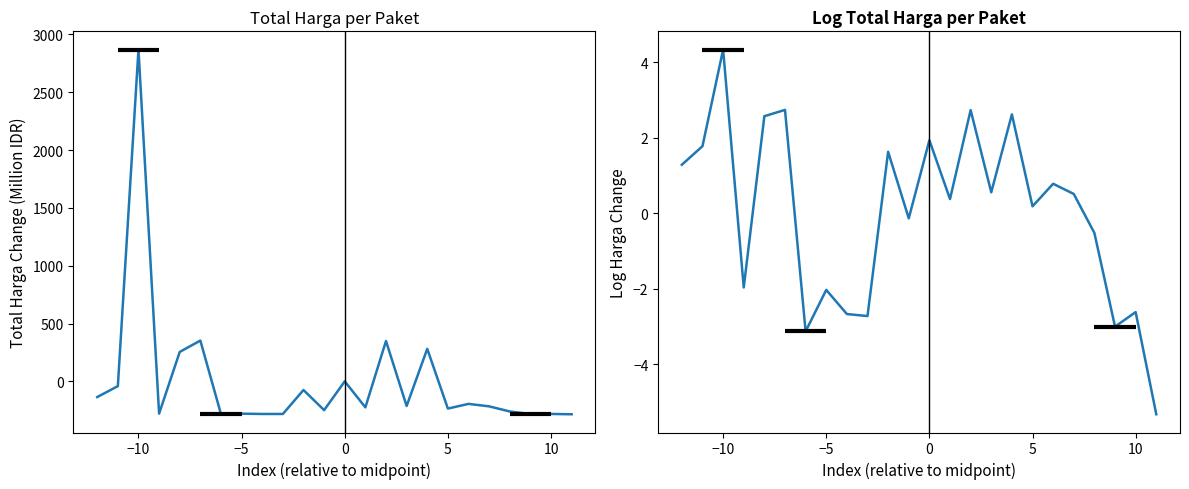

True or false: Total Harga has a value of -176.8 at 0.

False